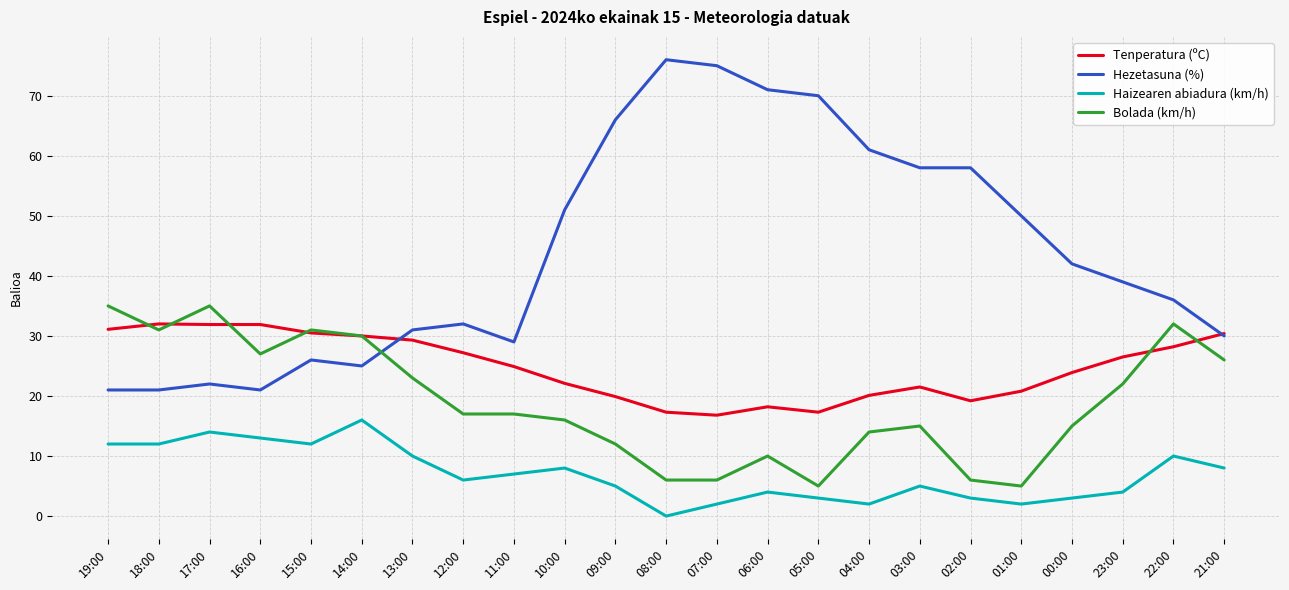

Does the chart have visible grid lines?

Yes